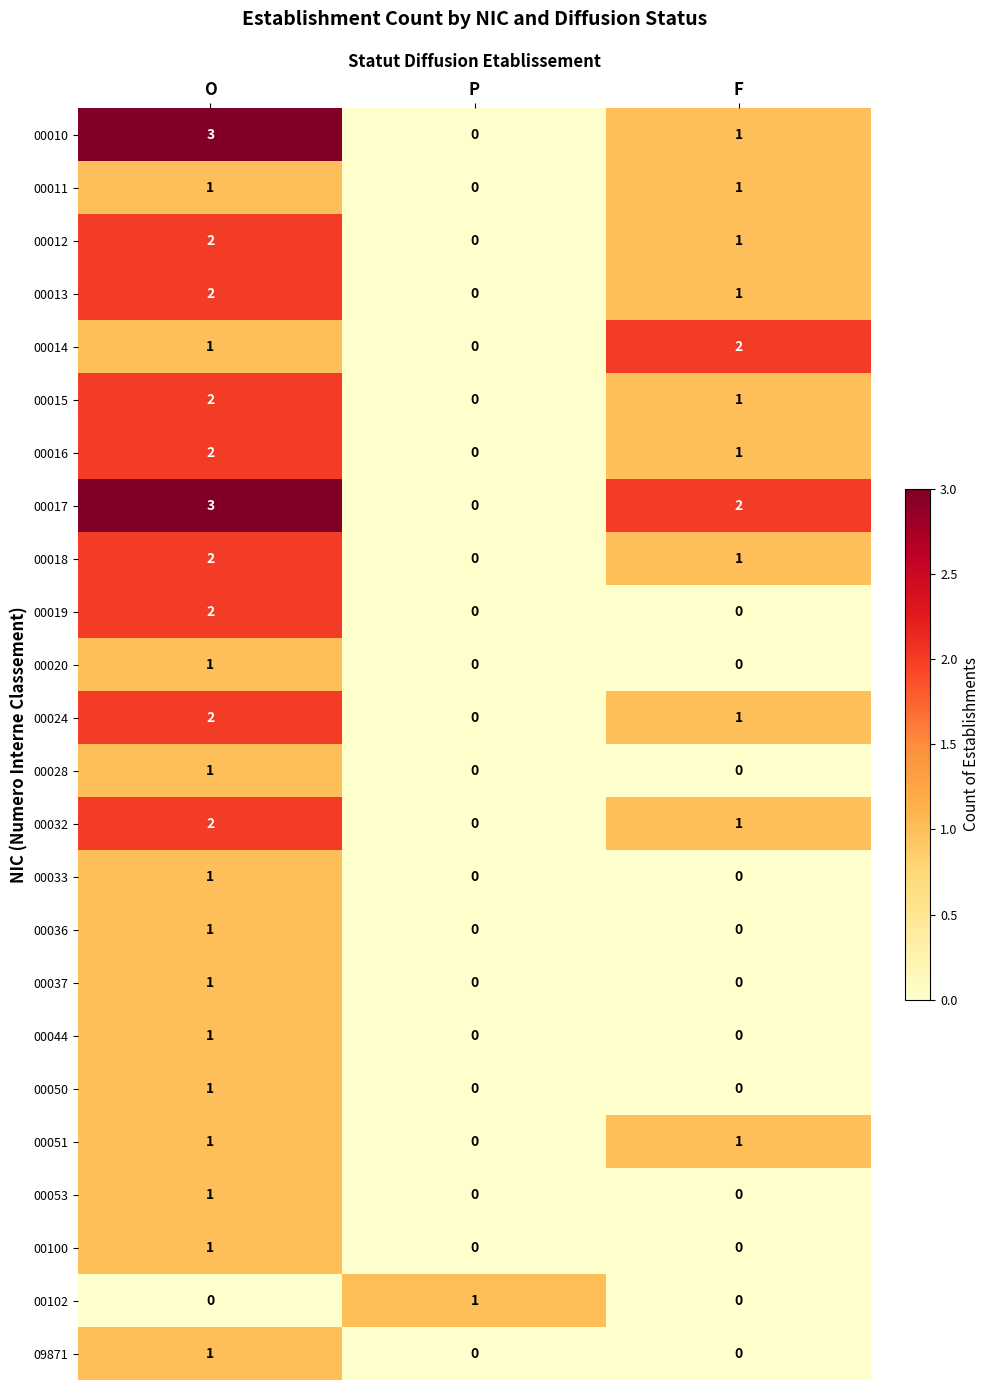

What is the greatest value displayed?

3